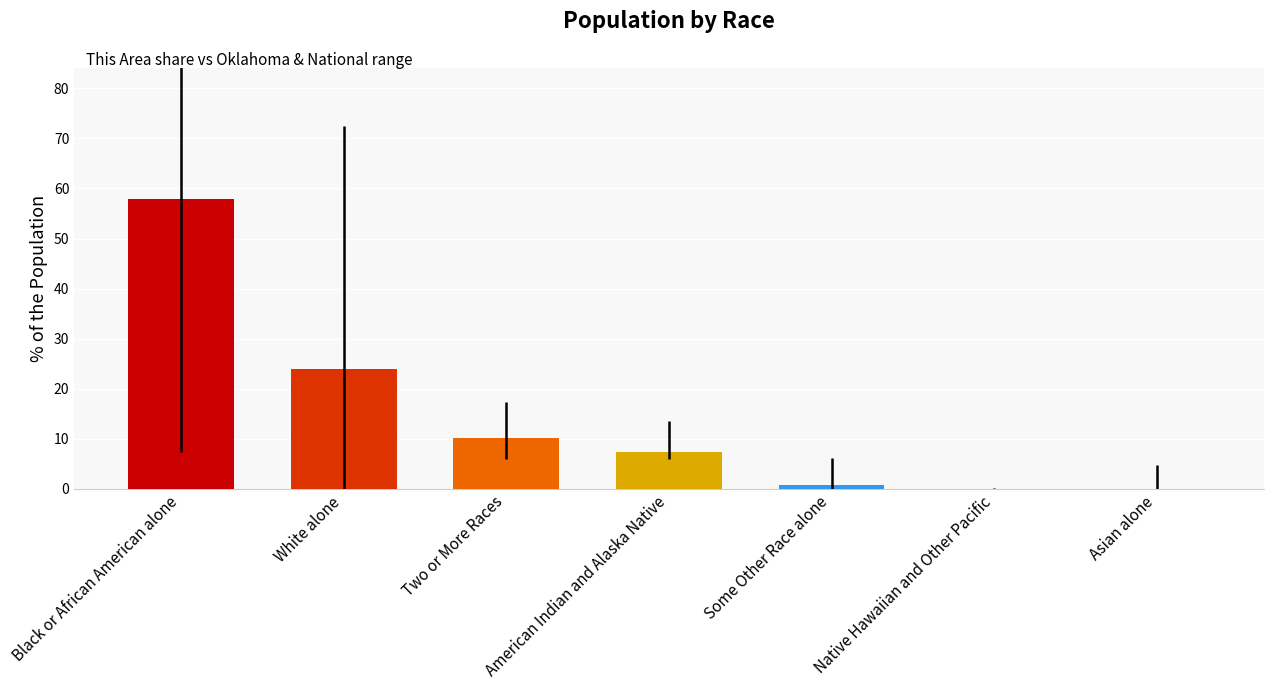

The value at Two or More Races is 16.2. True or false?

False